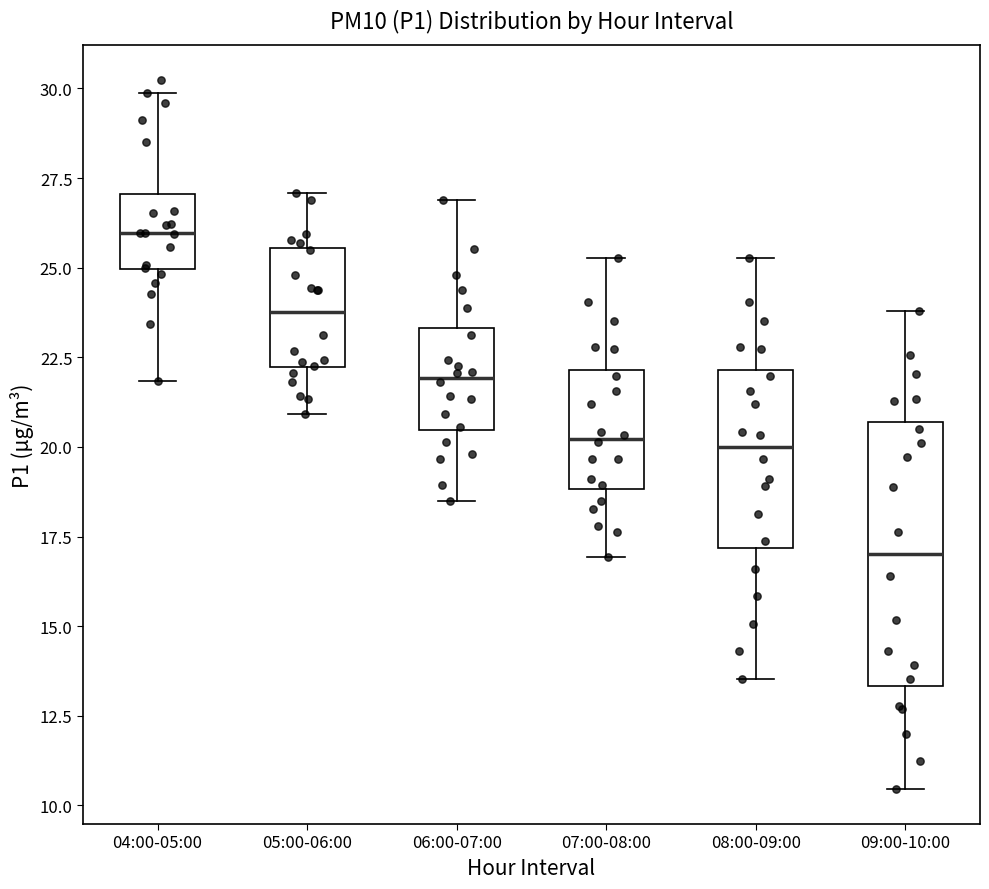

Where does the upper whisker of the box for 08:00-09:00 end on the y-axis? The values are not printed on the chart, so give them approximately, as read against the axis.

25.5